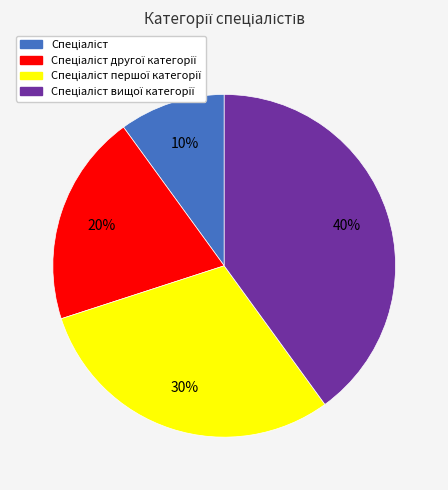

Does any single category account for the majority?

No